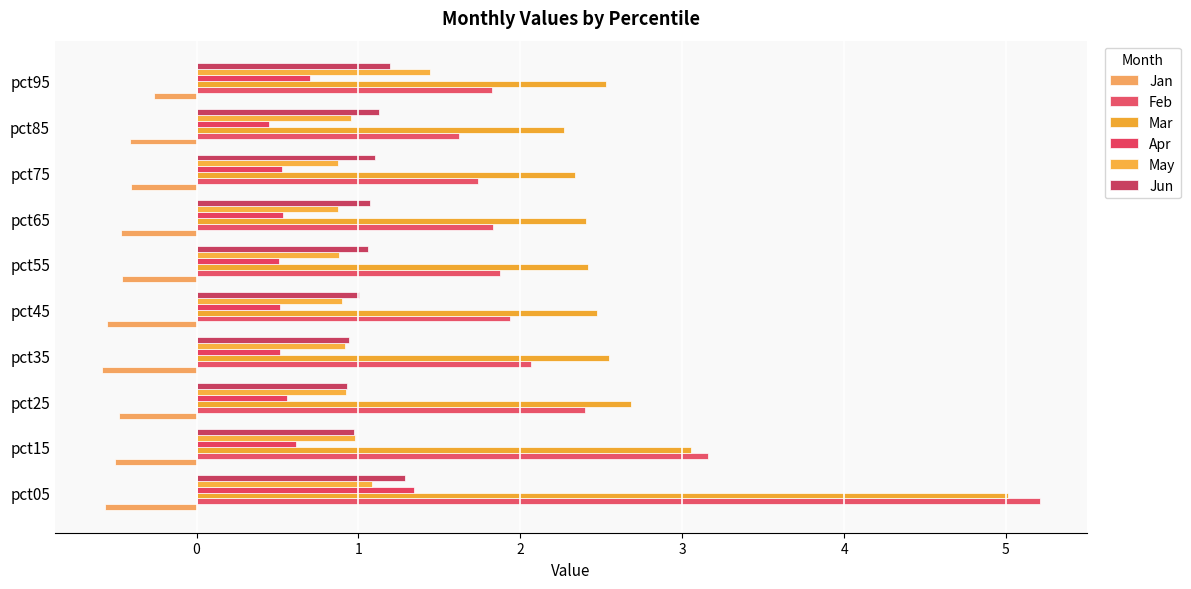

What is the average value of the Apr series?

0.6